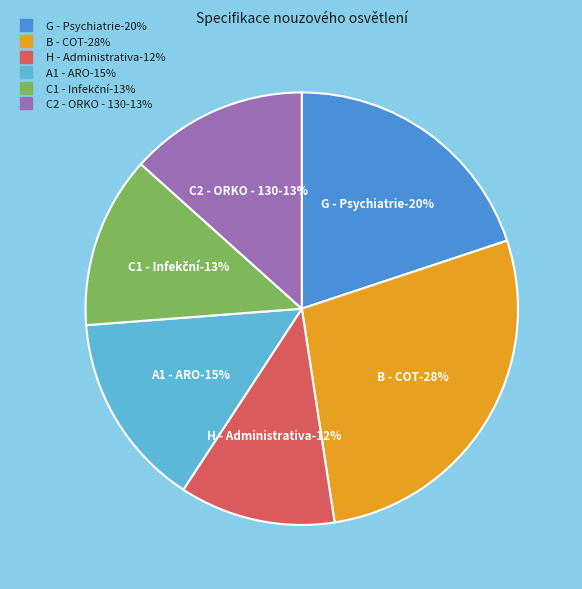

Which has a higher value, A1 - ARO or H - Administrativa?

A1 - ARO